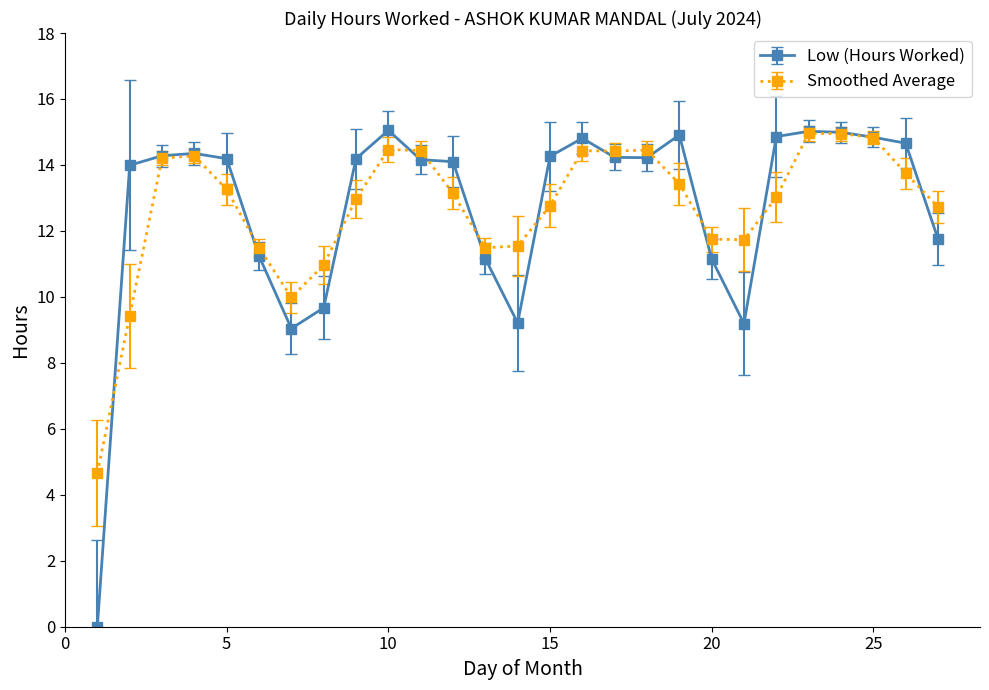

True or false: Smoothed Average has more than 2 interior local peaks.

True